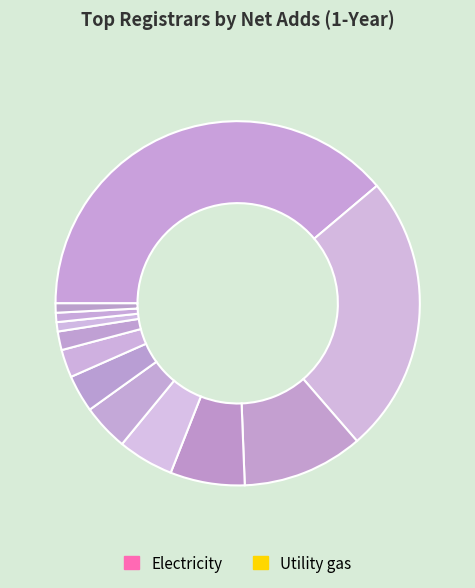

How many segments does this pie chart have?

12